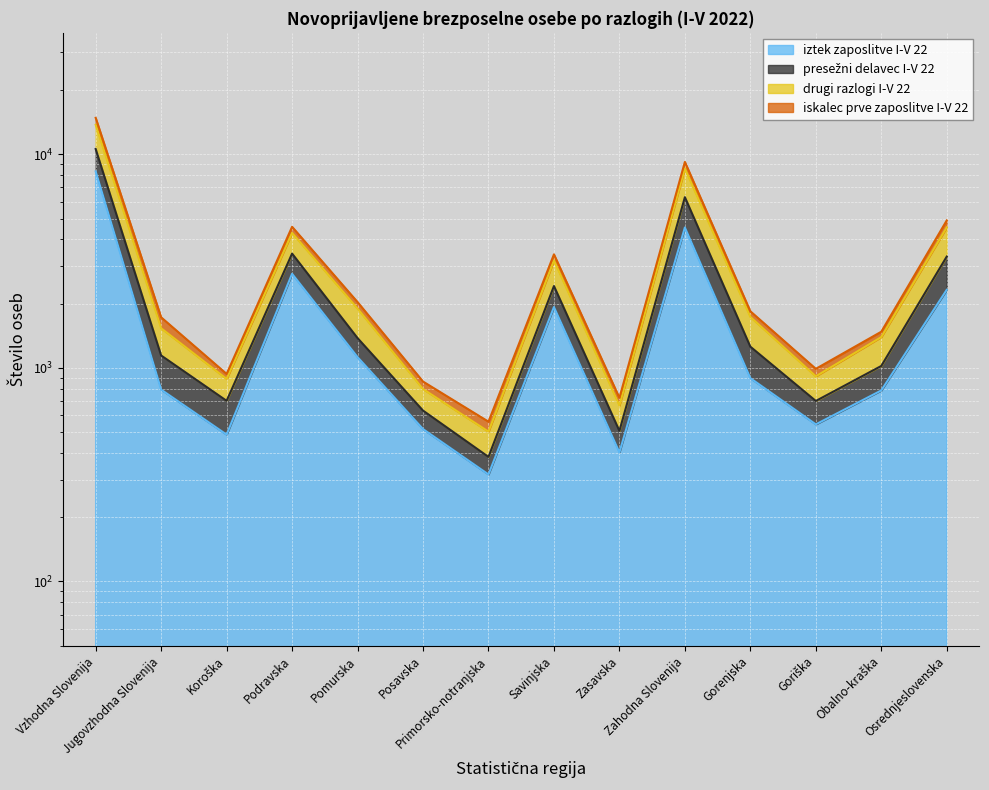

At which label is iskalec prve zaposlitve I-V 22 closest to 5486?

Zahodna Slovenija